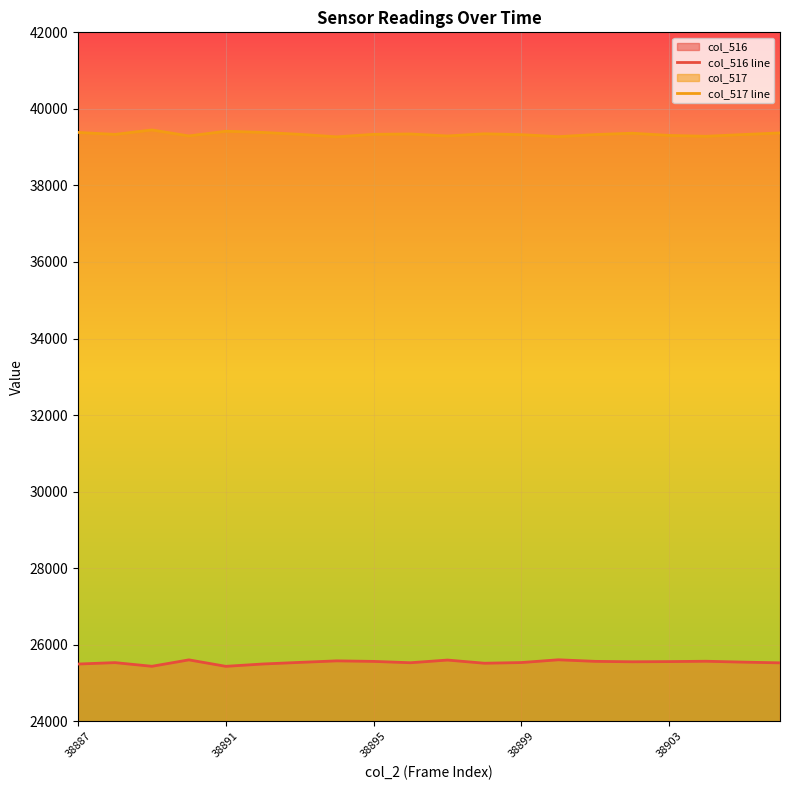

Rank the series by their average value, from lowest to highest.

col_516 line, col_517 line